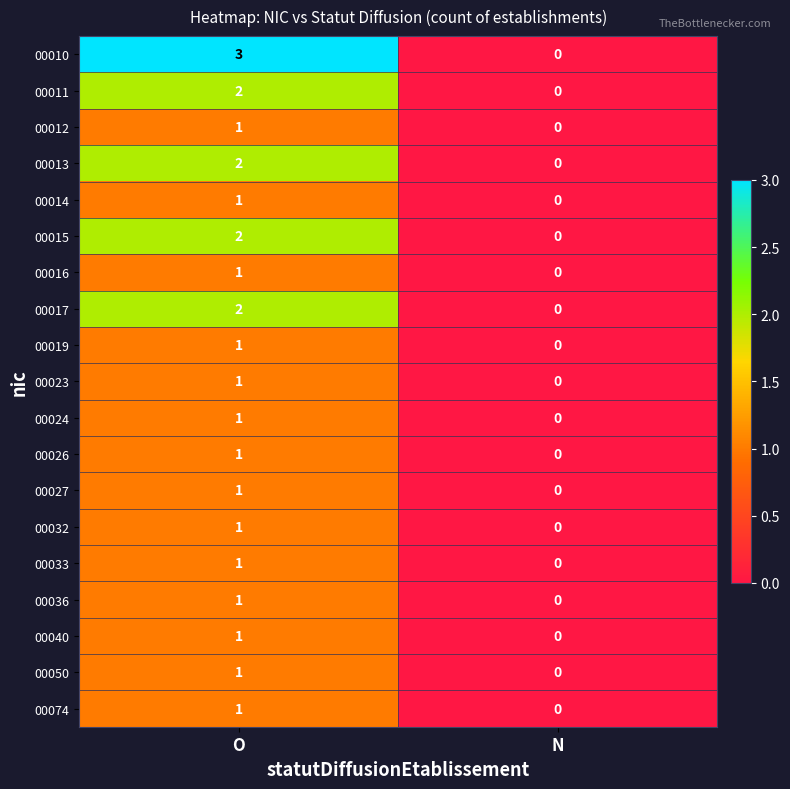

Is it true that 00032 equals 2 at O?

False